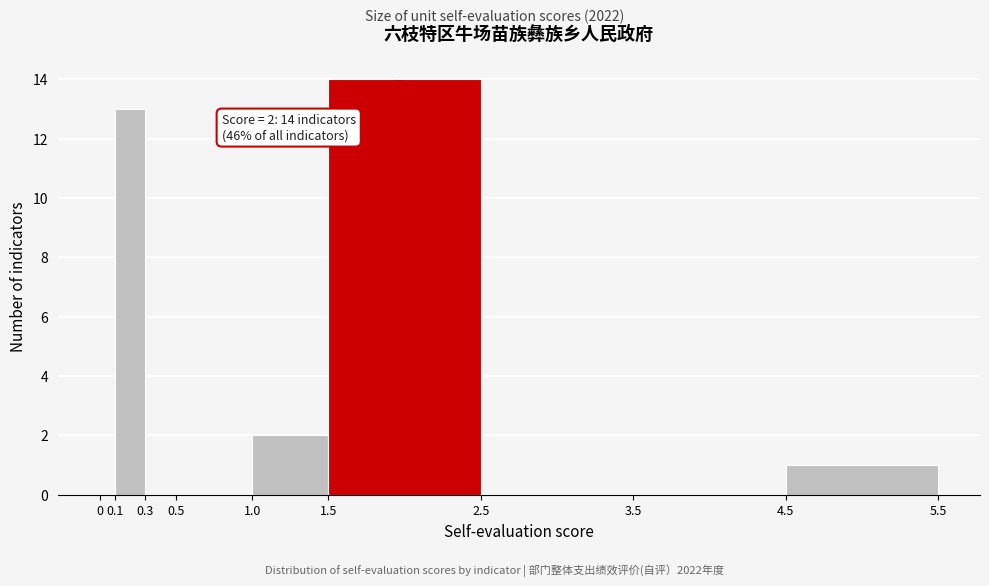

Which range on the x-axis has the tallest bar?

1.5 to 2.5